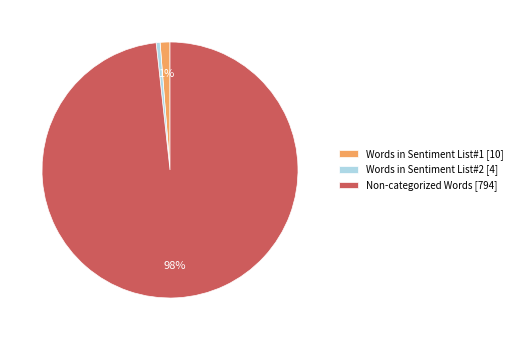

To the nearest percent, what is the average slice percentage?

33%